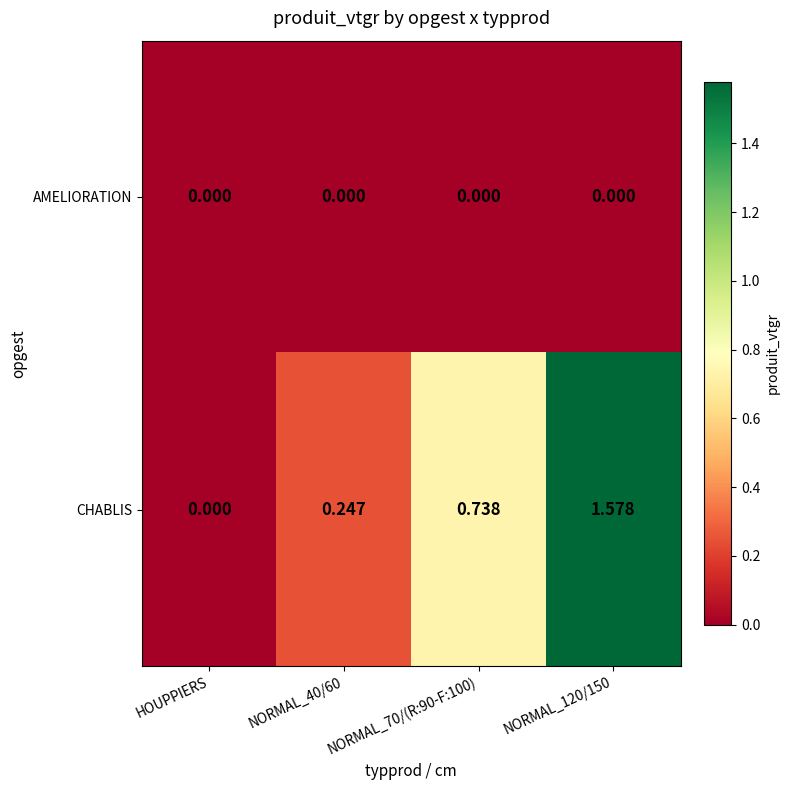

Which series has the largest range (max minus min)?

CHABLIS